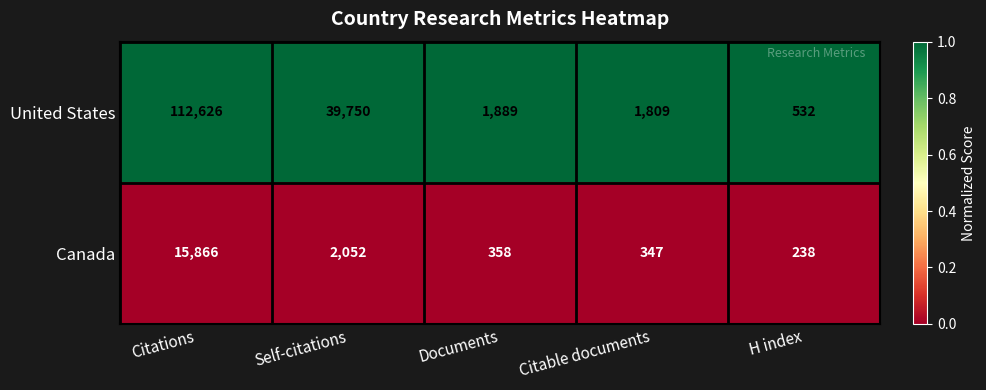

What is the total value across all series at Citations?

128492